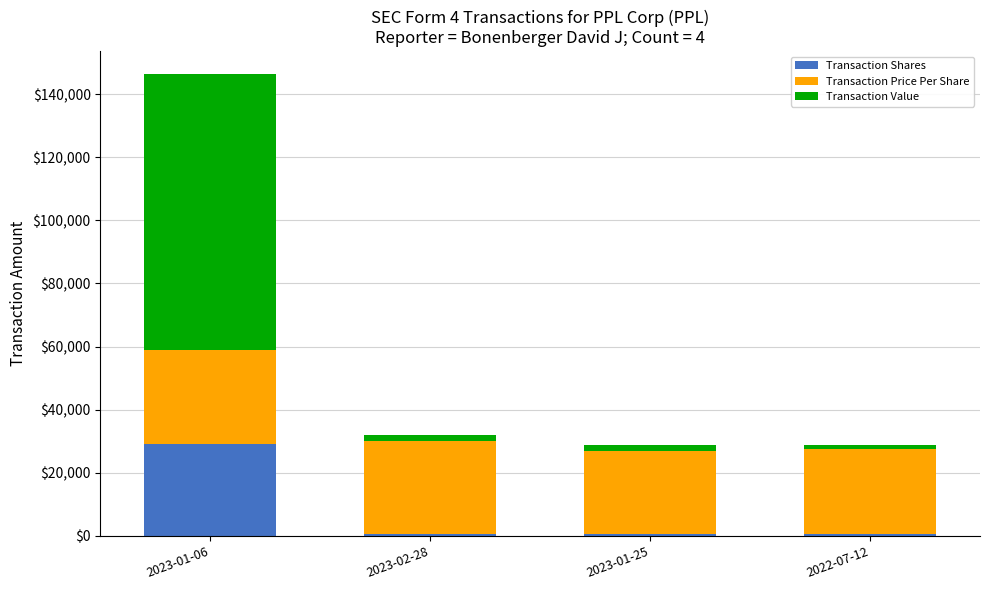

At which category is the sum across all series the highest?

2023-01-06